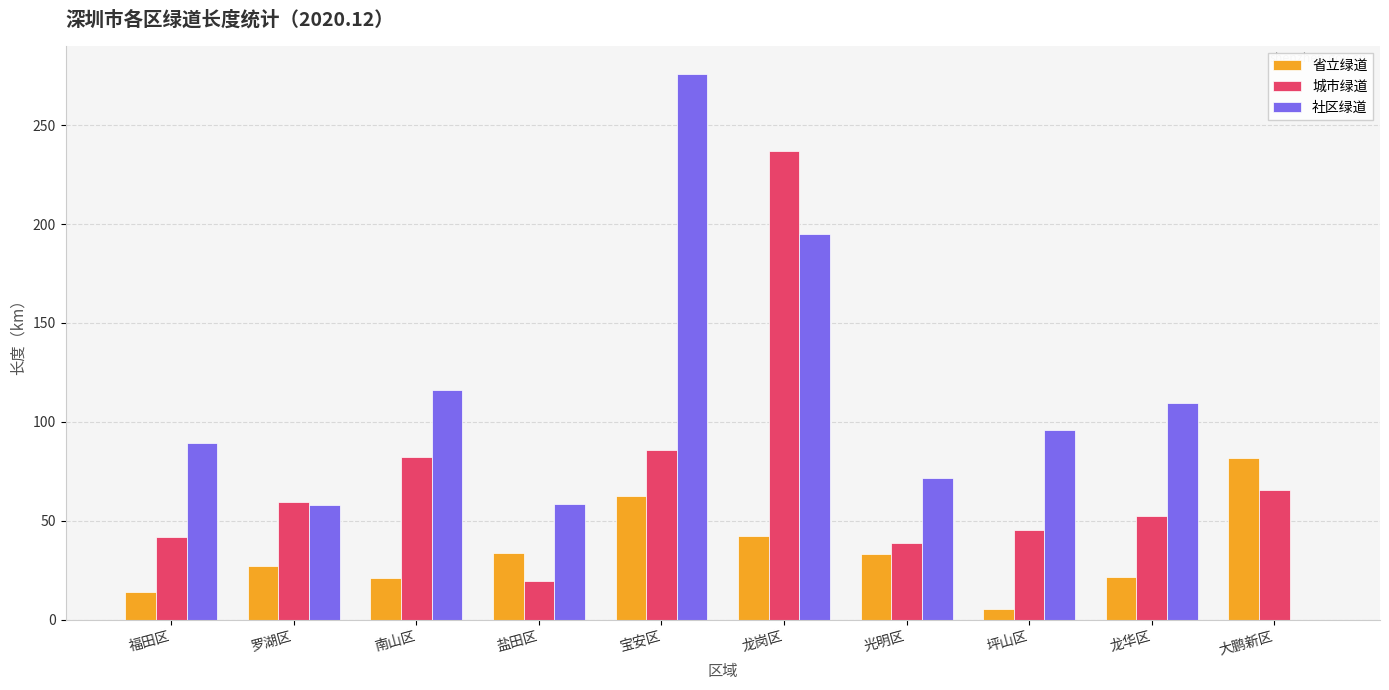

Where is 城市绿道 nearest to the value 128?

宝安区